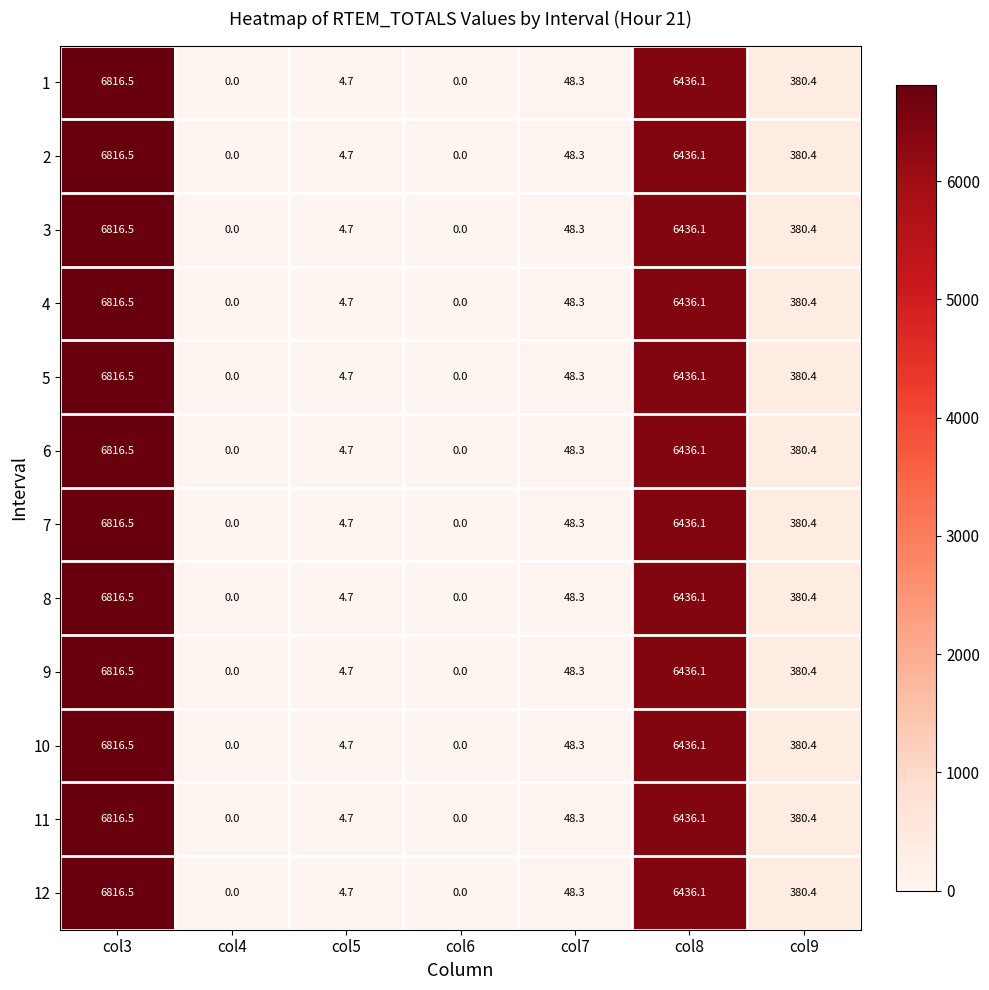

Count the number of data series in this chart.

12